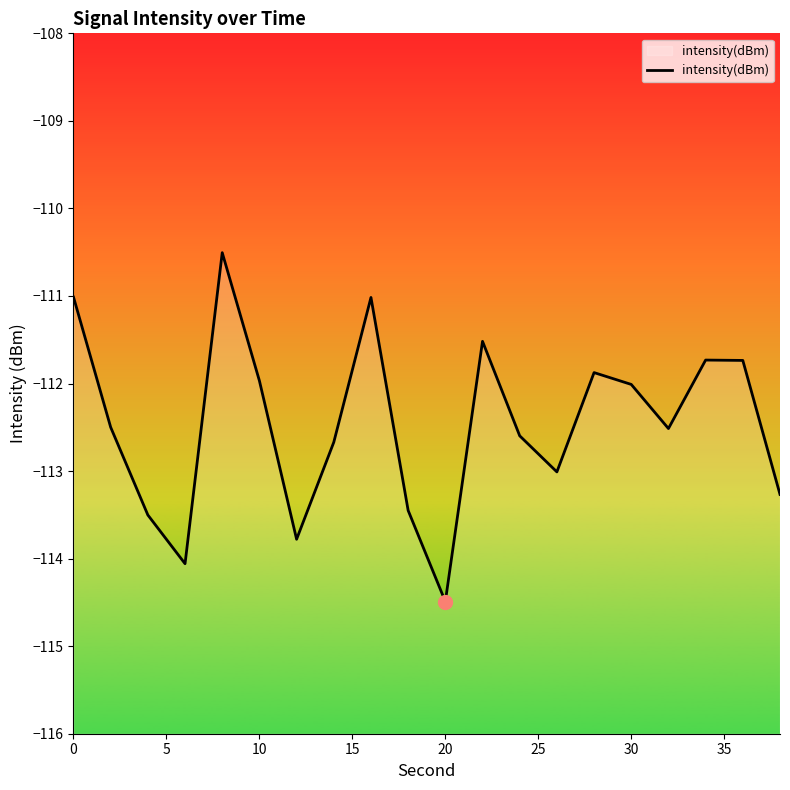

What is the average value?

-112.5